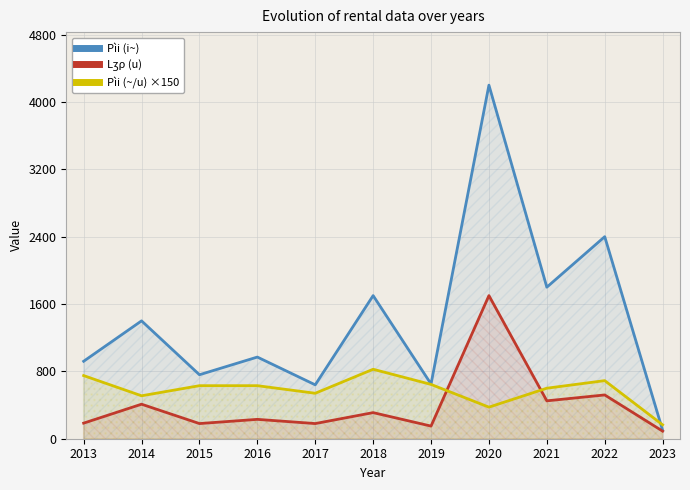

At which label is Lʒρ (u) closest to 895?

2022